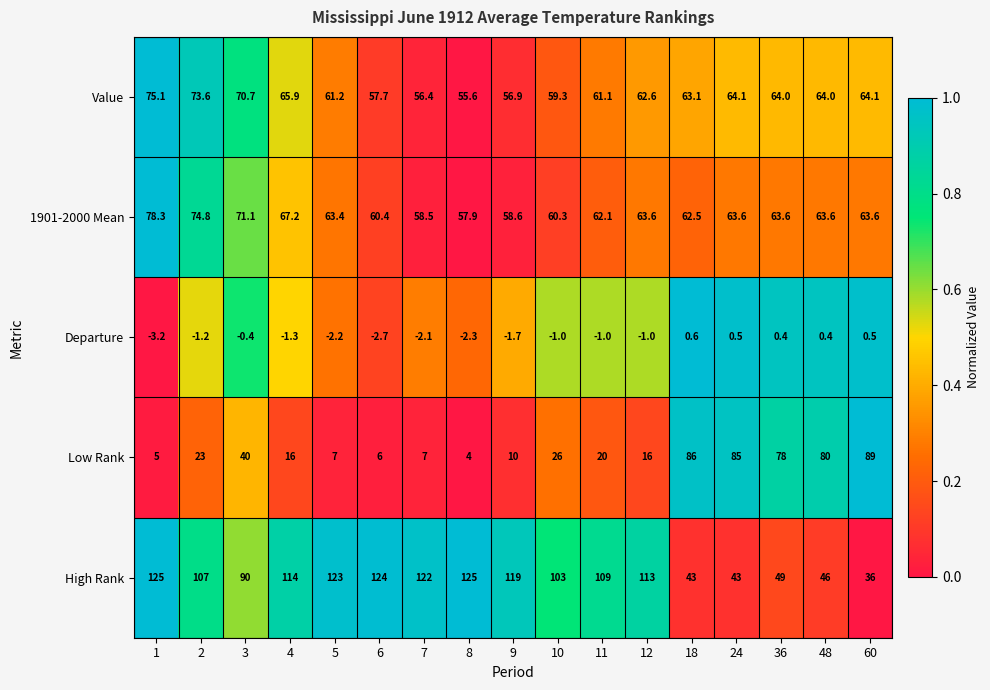

What is the difference between the highest and lowest values at 48?

79.6